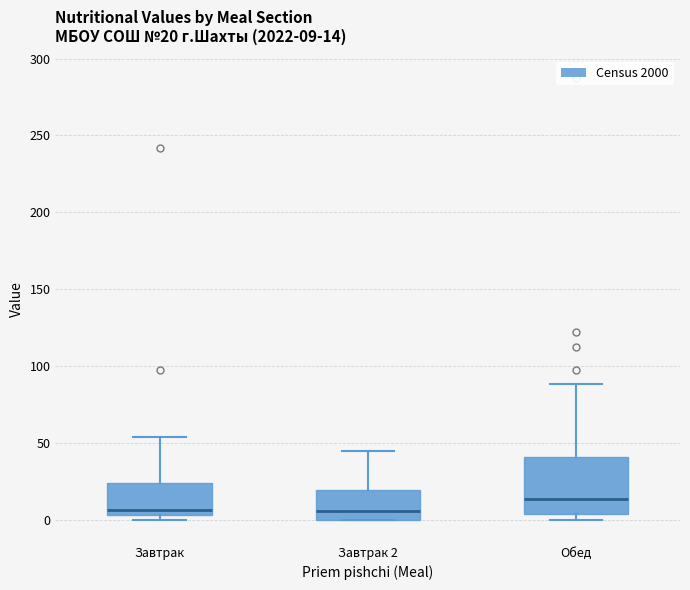

Which box's median line is the highest?

Обед